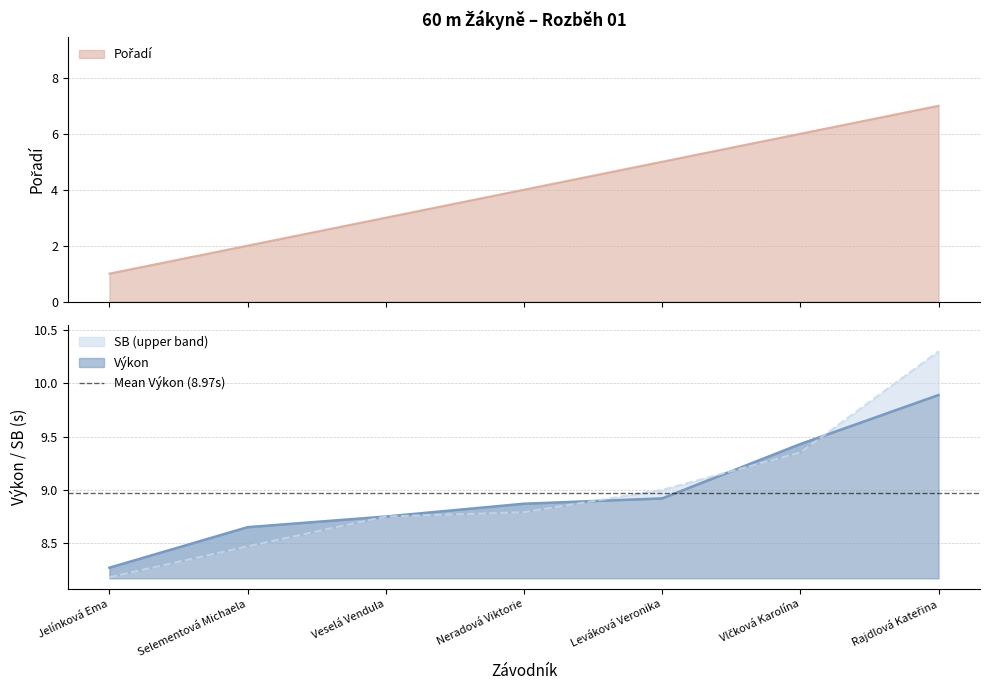

Read the SB value at Jelínková Ema.

8.2